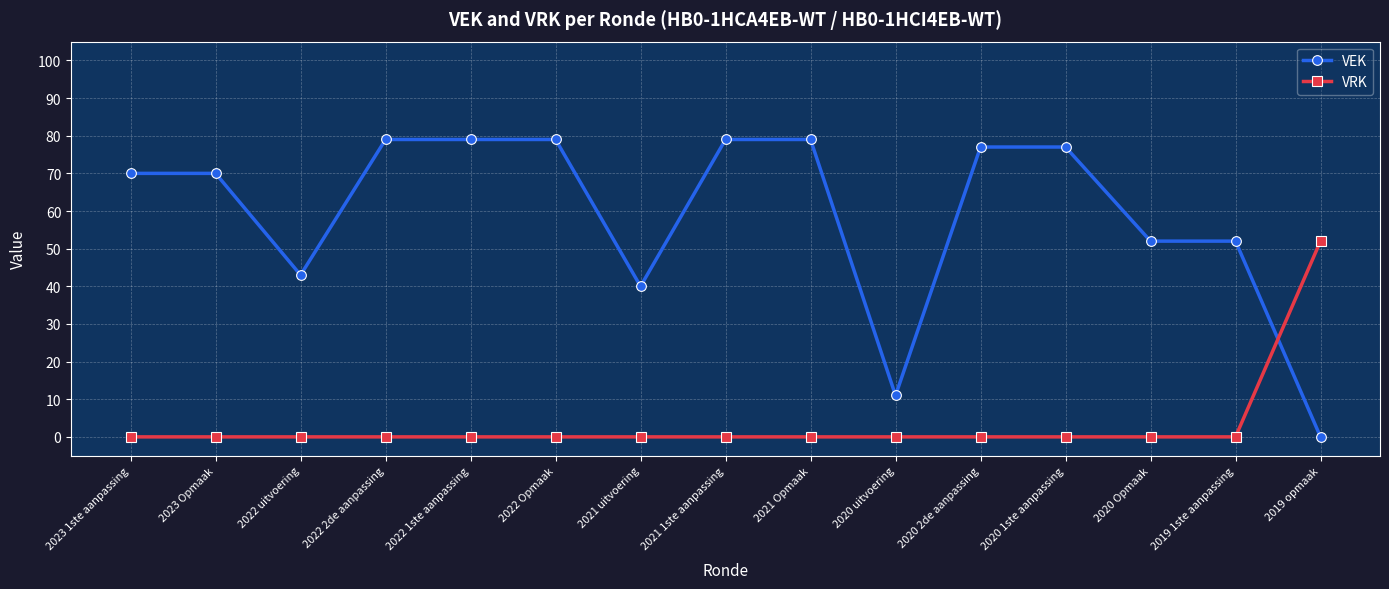

What is the label of the 1st point from the left?

2023 1ste aanpassing